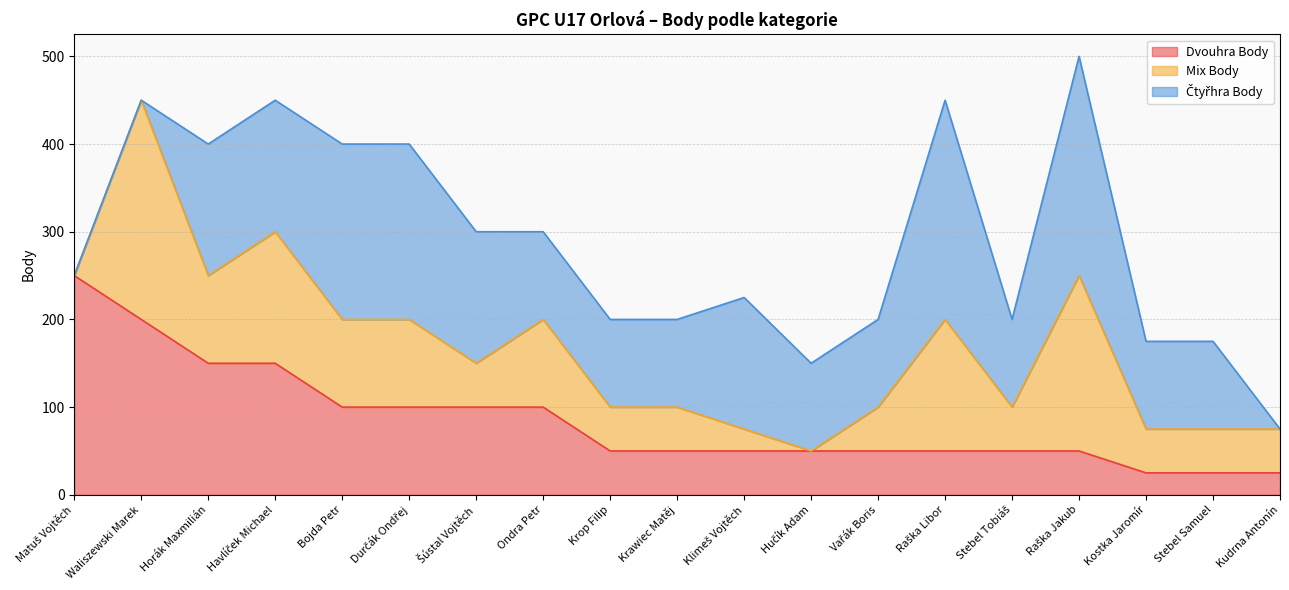

Which series changed the most between Havlíček Michael and Klimeš Vojtěch?

Mix Body